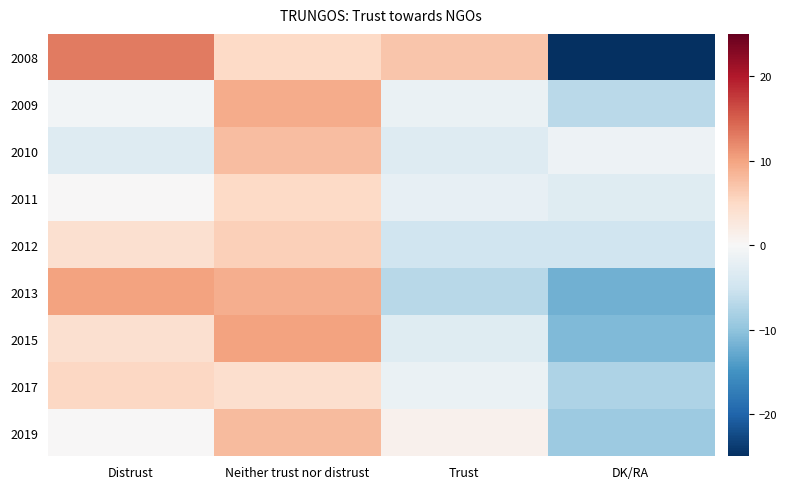

Which label corresponds to the smallest value in the chart?

DK/RA